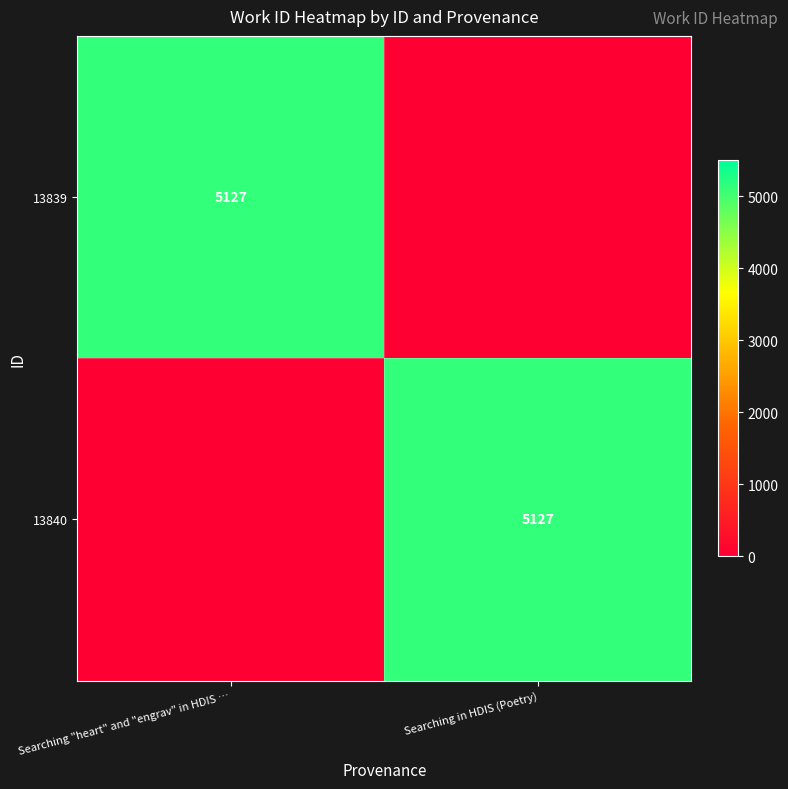

True or false: 13839 has a value of 5127 at Searching "heart" and "engrav" in HDIS ….

True